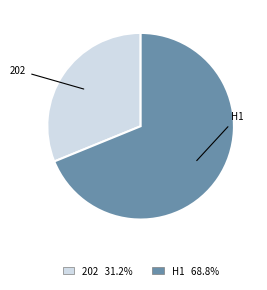

Between H1 and 202, which is larger?

H1